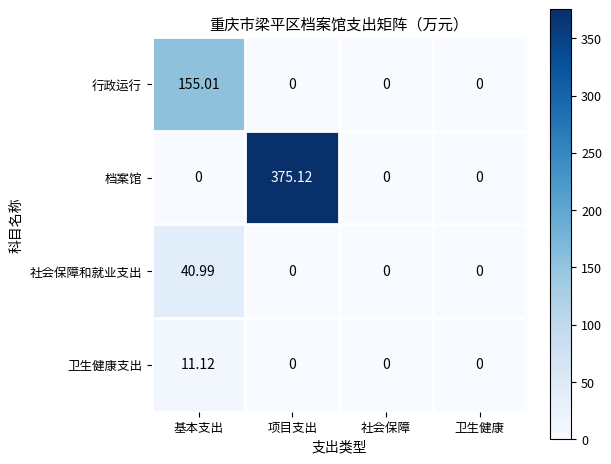

Which series has the largest range (max minus min)?

档案馆